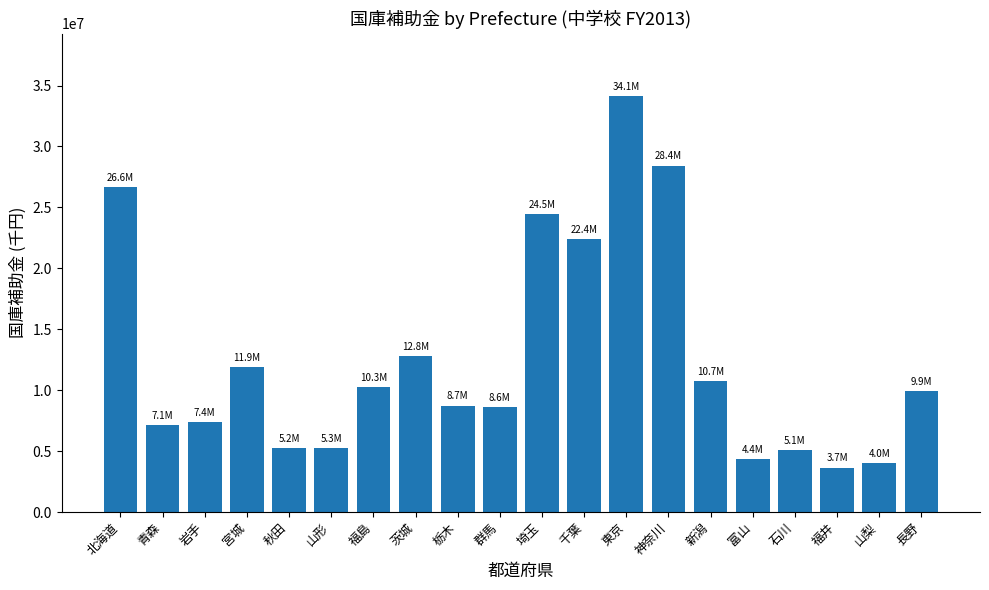

True or false: the data shows 22368036 at 千葉.

True